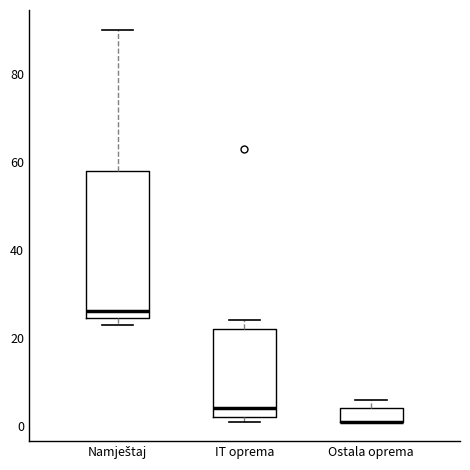

Reading left to right, read every box against the y-axis: the position of its median line, the range the box covers, and the ends of its whiskers. The values are not printed on the chart, so give them approximately, as read against the axis.

Namještaj: median 26, box 24 to 58, whiskers 24 (just below the box's lower edge) to 90
IT oprema: median 4, box 2 to 22, whiskers 2 (just below the box's lower edge) to 24
Ostala oprema: median 2 (drawn on the box's lower edge), box 2 to 4, whiskers 2 to 6